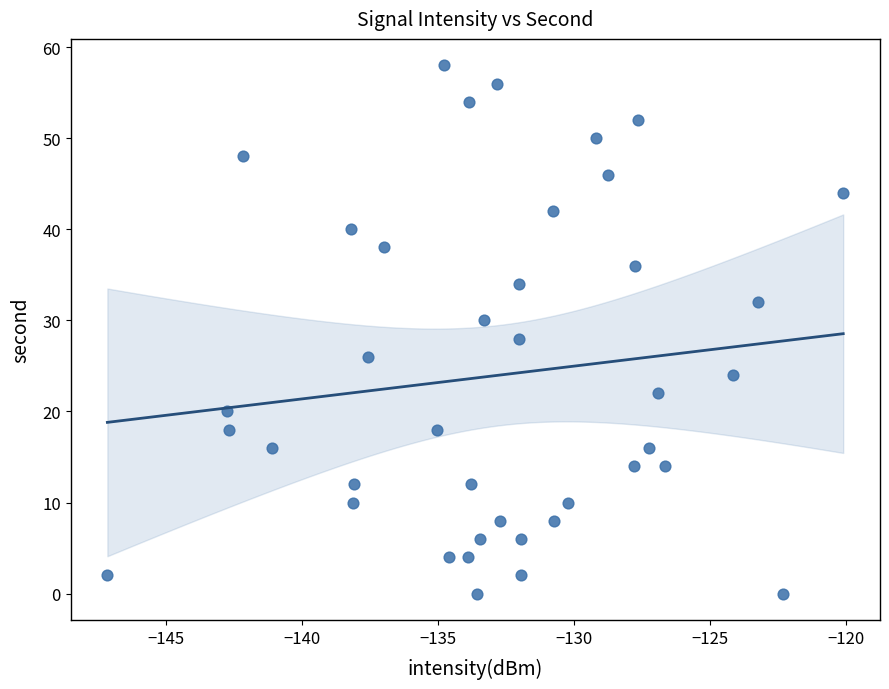

What is the range of Y values (max minus min)?

58